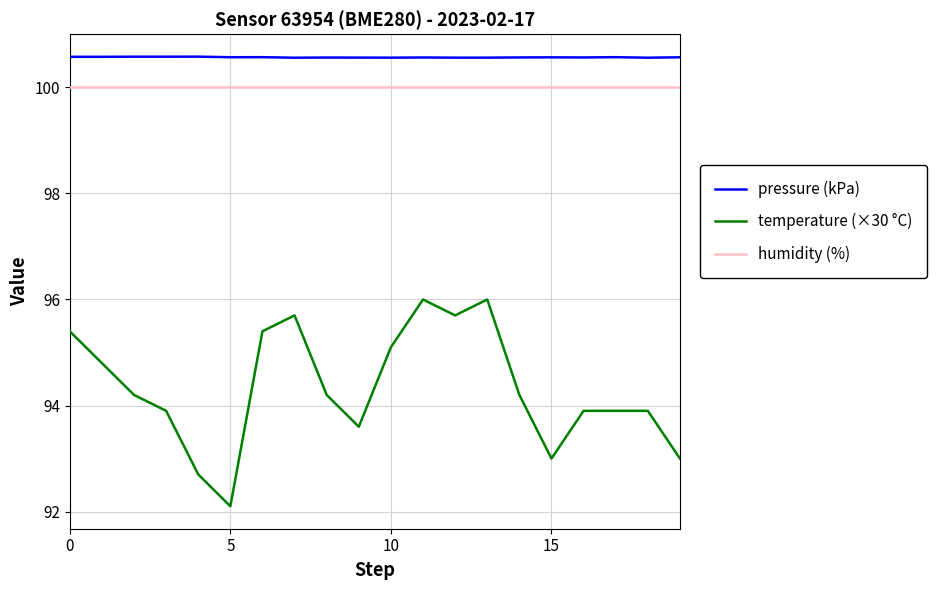

Does the chart display data point markers on the line(s)?

No